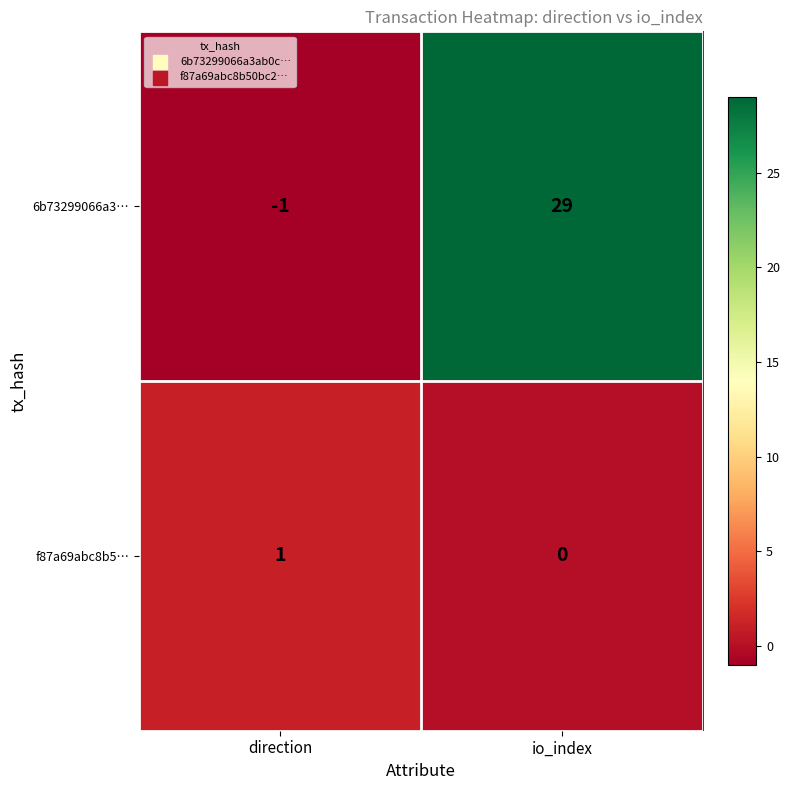

What is the average value of the 6b73299066a3… series?

14